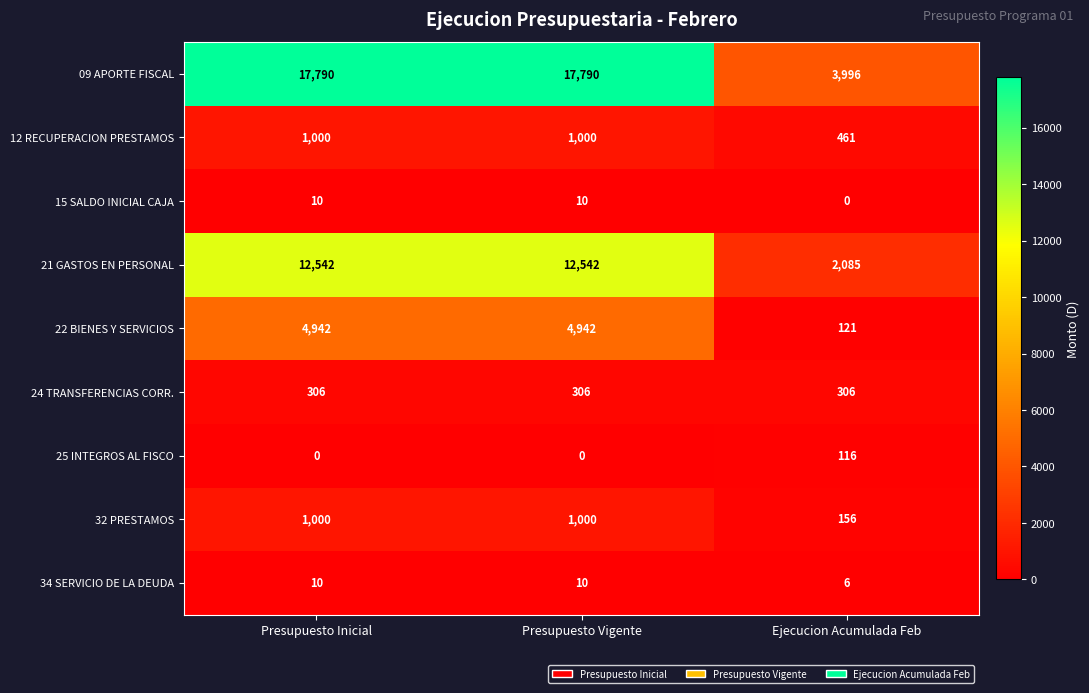

Count the 32 PRESTAMOS values in the range 156 to 1000.

3